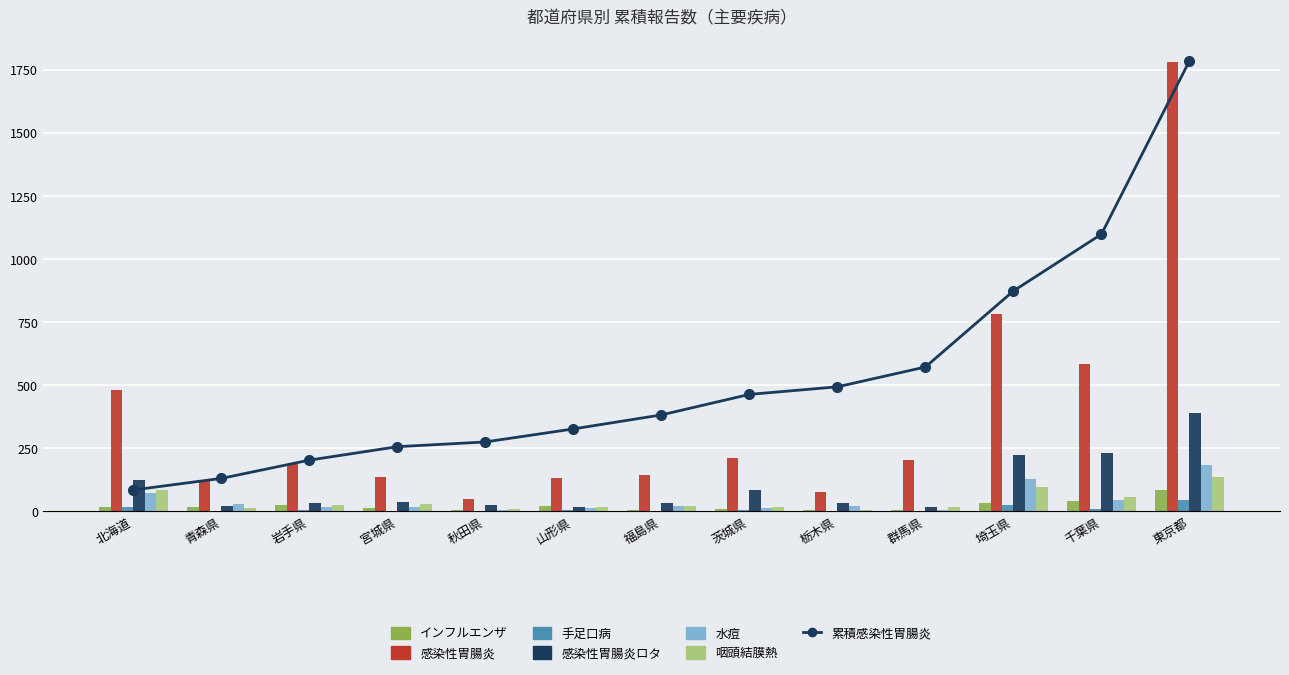

List the labels in order of 感染性胃腸炎 value, largest first.

東京都, 埼玉県, 千葉県, 北海道, 茨城県, 群馬県, 岩手県, 福島県, 宮城県, 山形県, 青森県, 栃木県, 秋田県